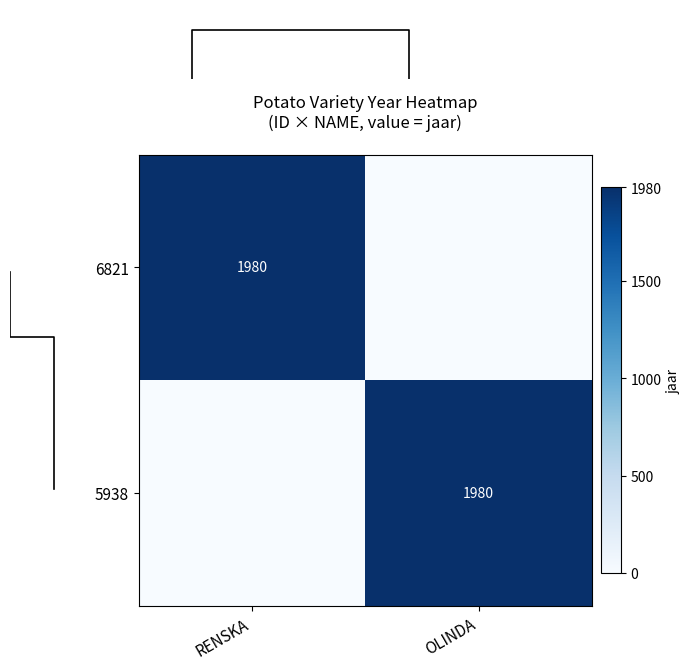

At which category does the chart reach its peak across all series?

RENSKA